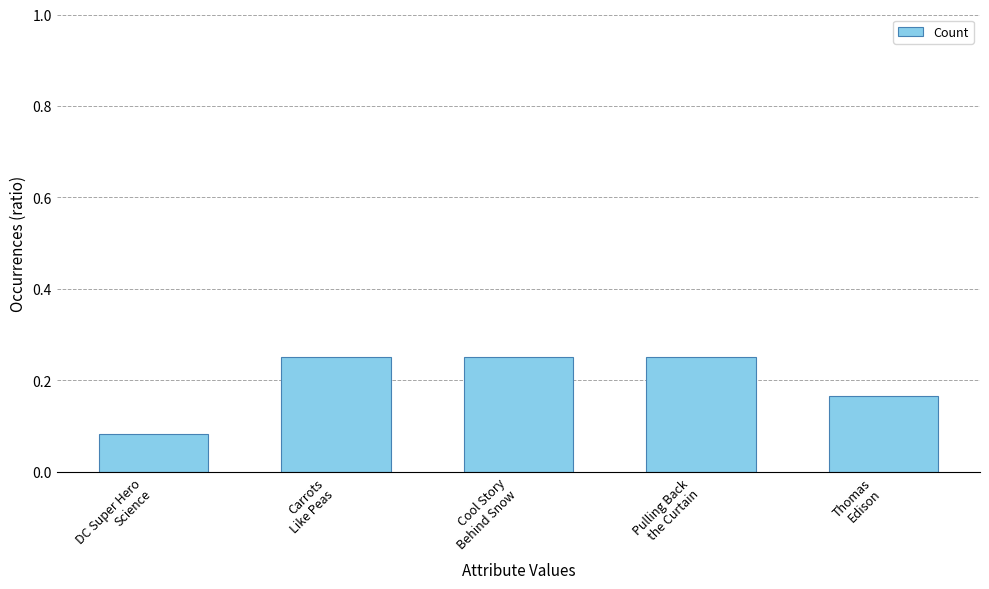

How many values are between 0 and 1?

5